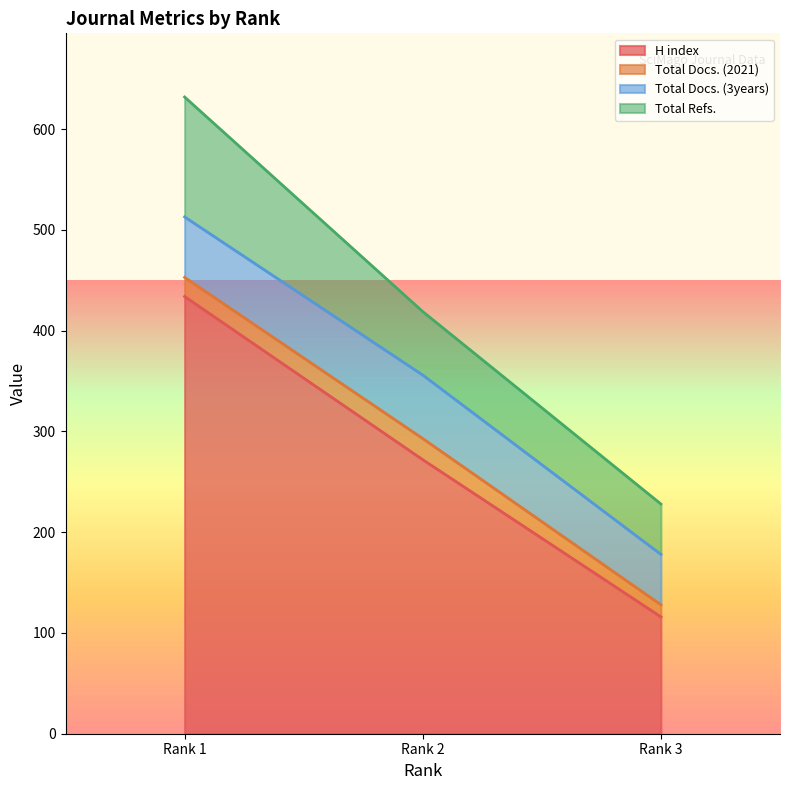

What is the value of the Total Docs. (3years) point at the 1st from the left?

60